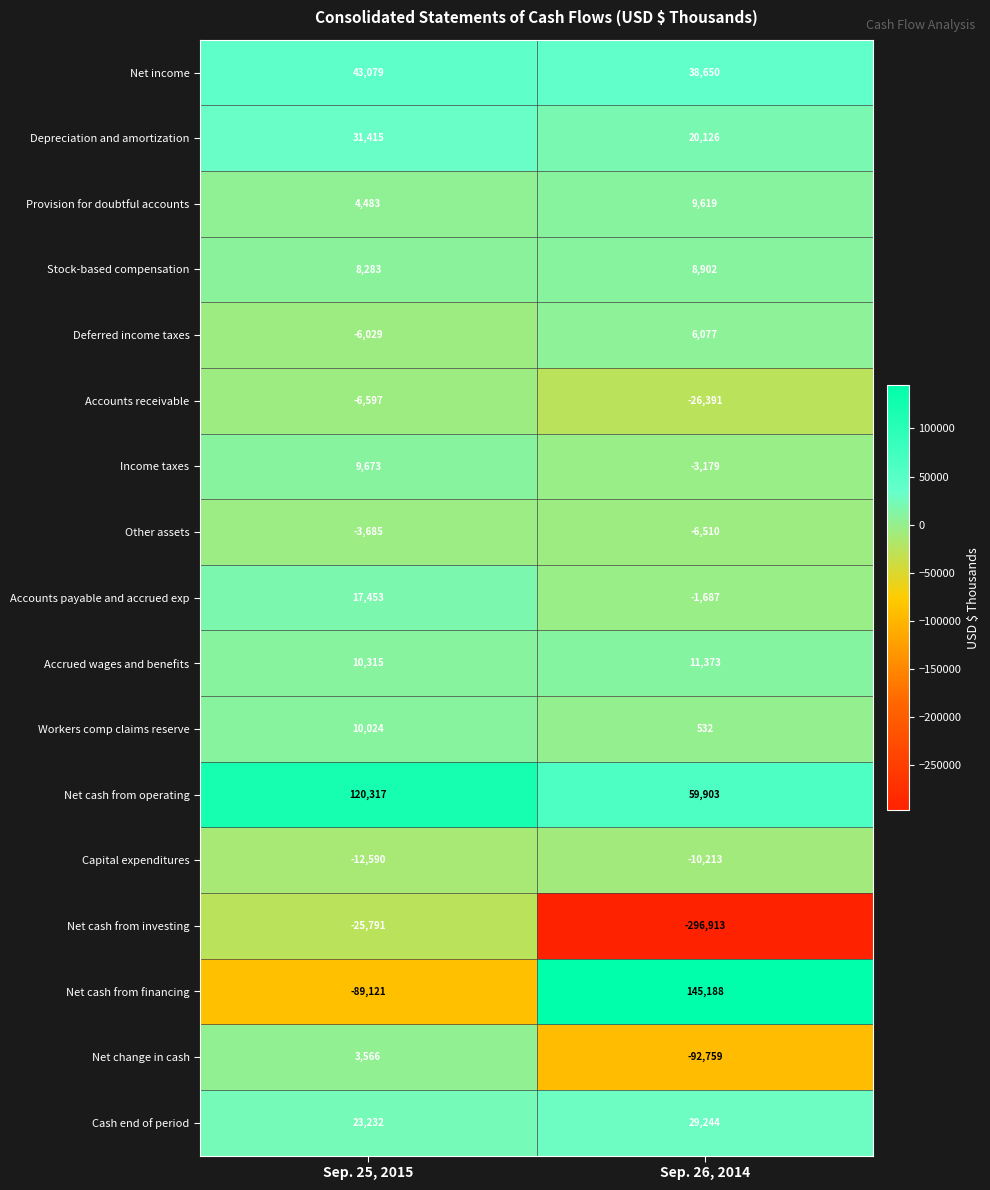

Read the Depreciation and amortization value at Sep. 25, 2015, to the nearest 100.

31400